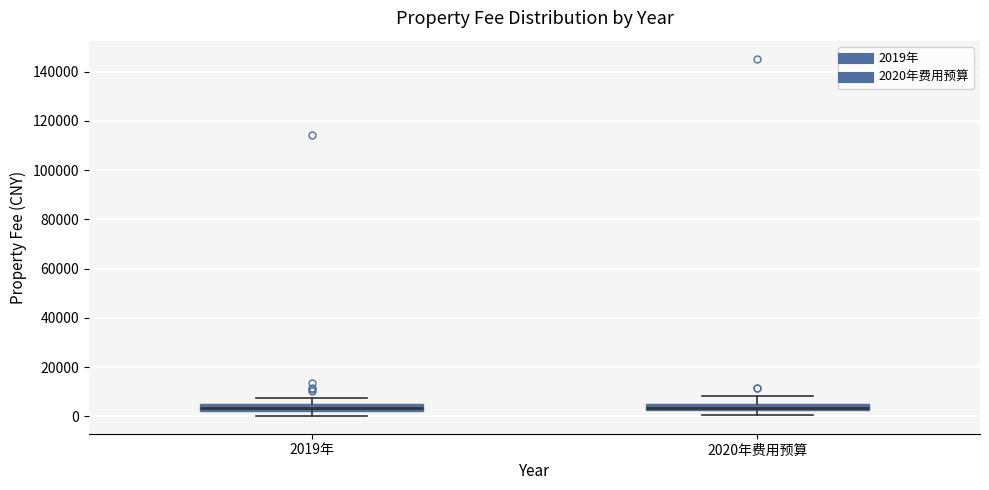

Where is the upper edge of the box for 2020年费用预算 on the y-axis? The values are not printed on the chart, so give them approximately, as read against the axis.

6000